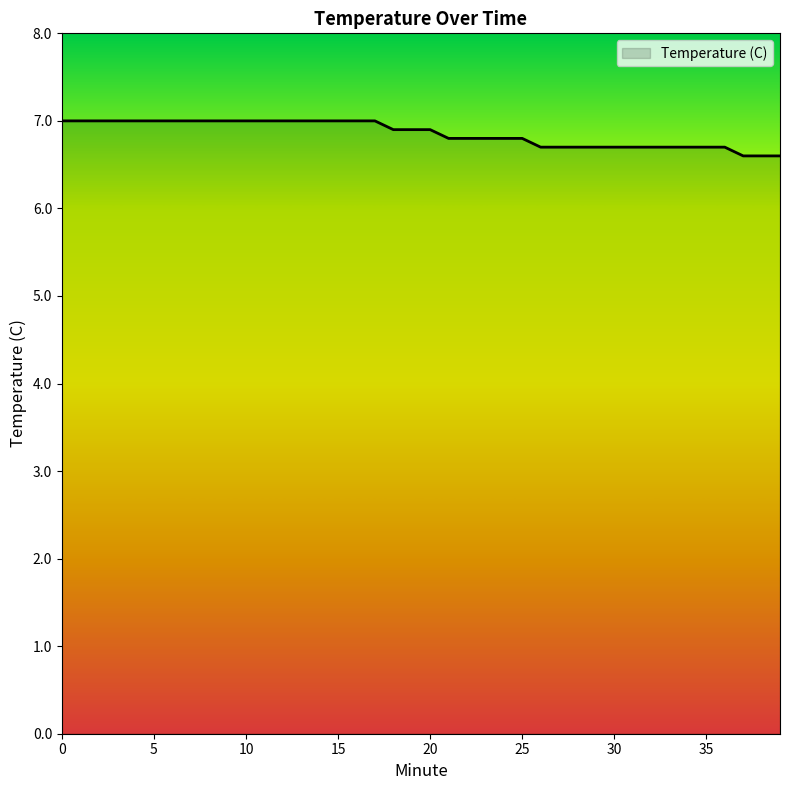

What is the difference between the second highest and second lowest values?

0.4